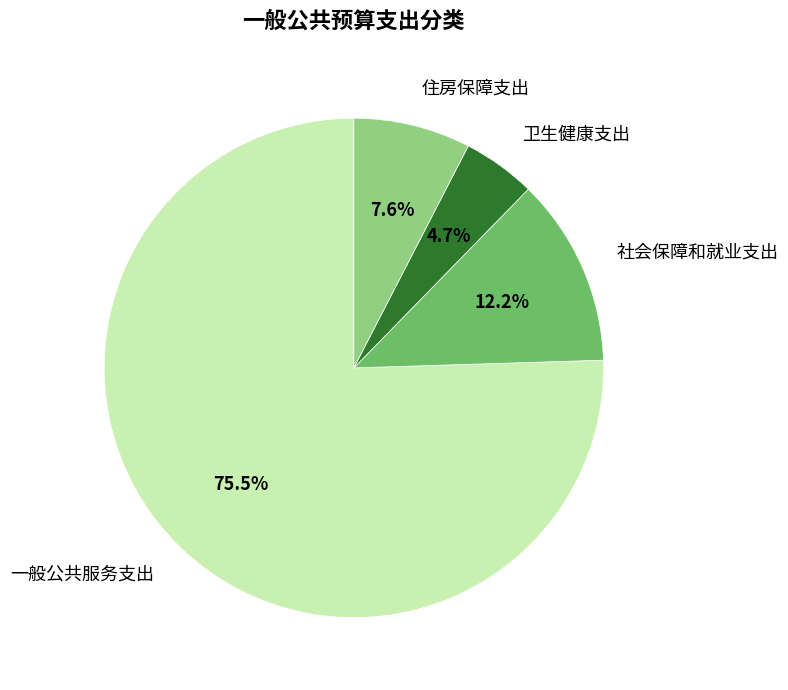

How many slices are in this pie chart?

4